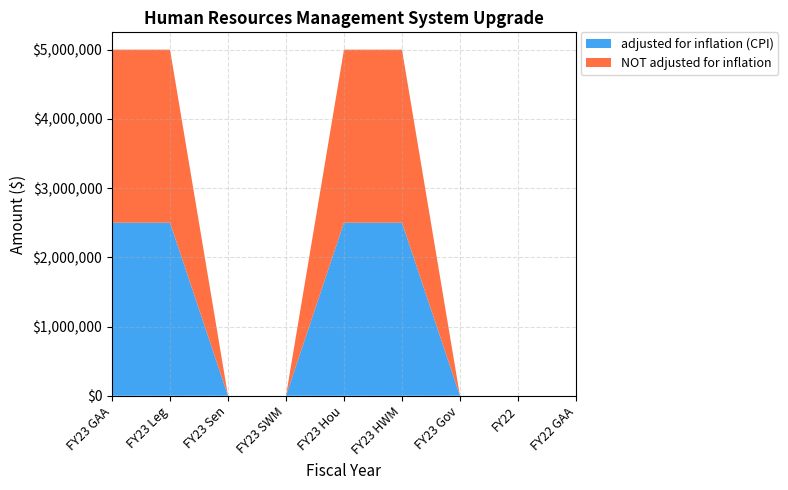

Reading right to left, what are all the values shown in this chart?

adjusted for inflation (CPI): FY22 GAA=0	FY22=0	FY23 Gov=0	FY23 HWM=2500000	FY23 Hou=2500000	FY23 SWM=0	FY23 Sen=0	FY23 Leg=2500000	FY23 GAA=2500000
NOT adjusted for inflation: FY22 GAA=0	FY22=0	FY23 Gov=0	FY23 HWM=2500000	FY23 Hou=2500000	FY23 SWM=0	FY23 Sen=0	FY23 Leg=2500000	FY23 GAA=2500000